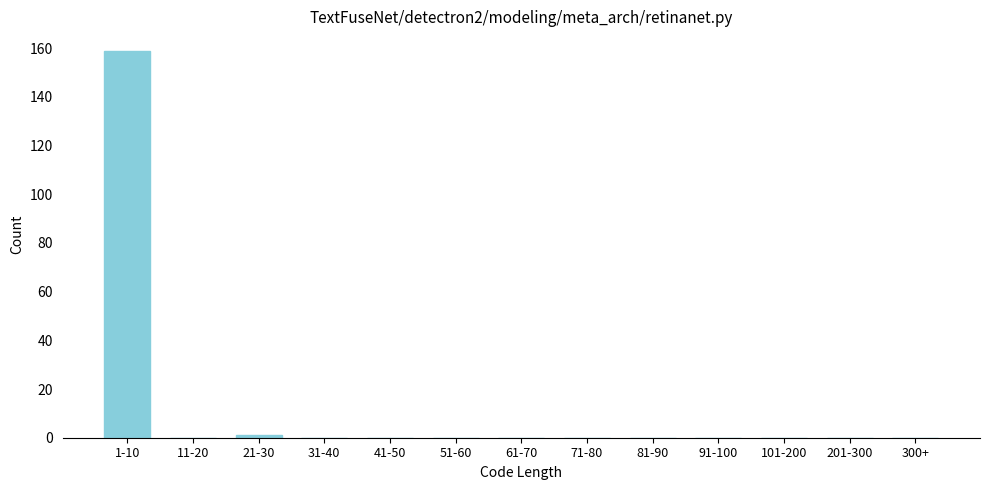

Reading left to right, list all the values displayed in this chart.

1-10=159	11-20=0	21-30=1	31-40=0	41-50=0	51-60=0	61-70=0	71-80=0	81-90=0	91-100=0	101-200=0	201-300=0	300+=0